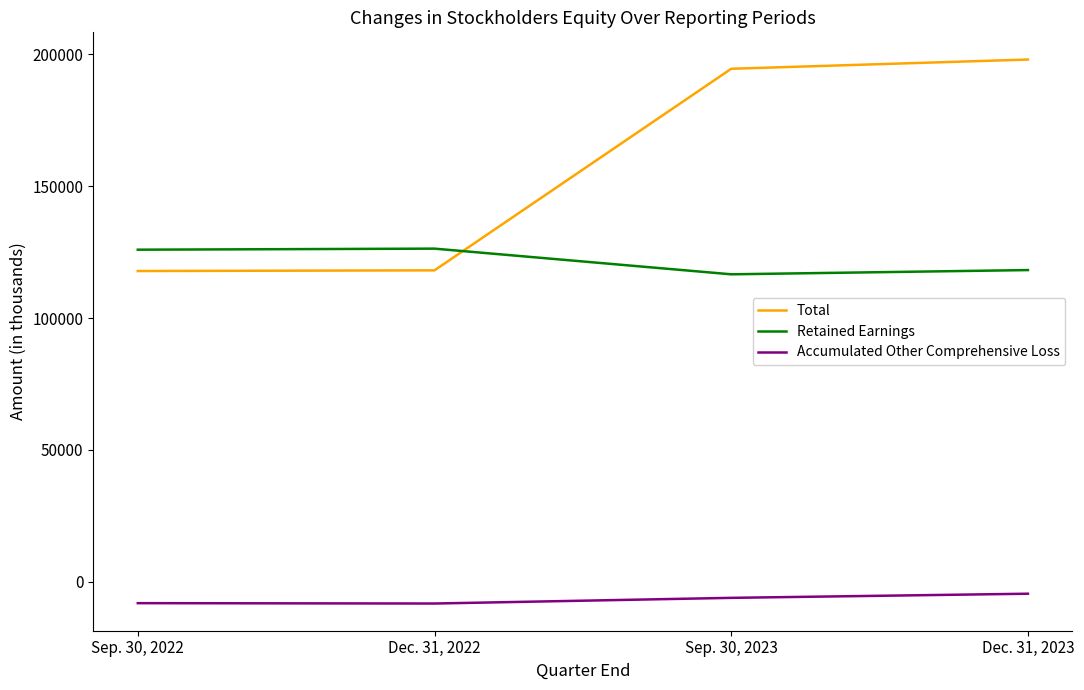

At which label is Total closest to 157896?

Sep. 30, 2023